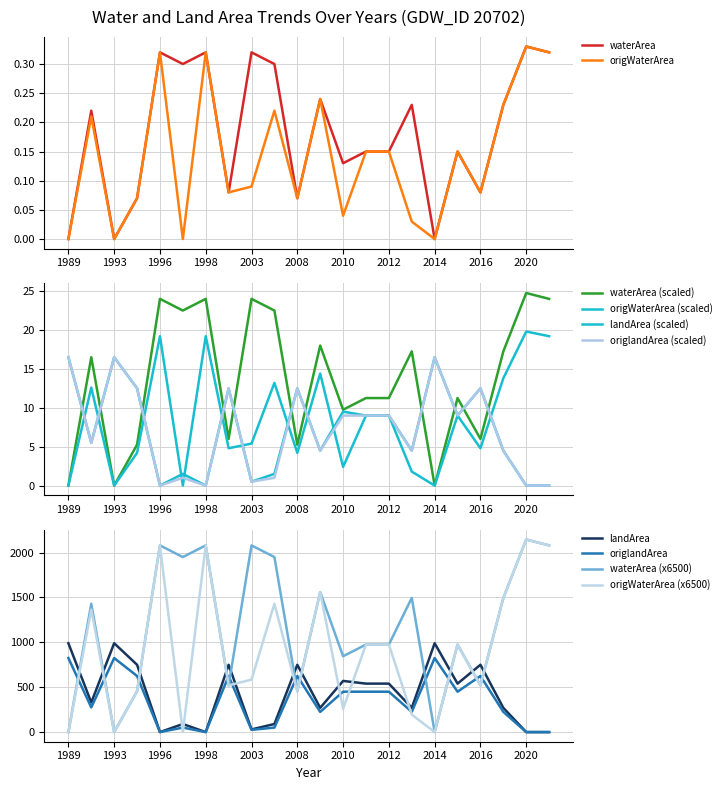

How many distinct data groups are displayed?

4